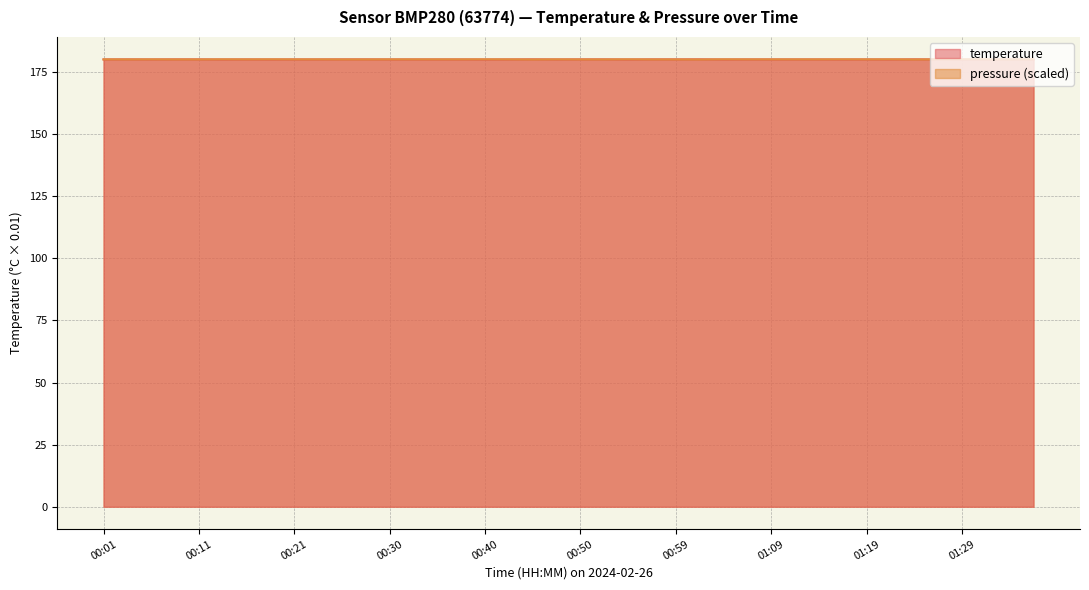

Which series ends up on top after the final intersection of temperature and pressure?

pressure